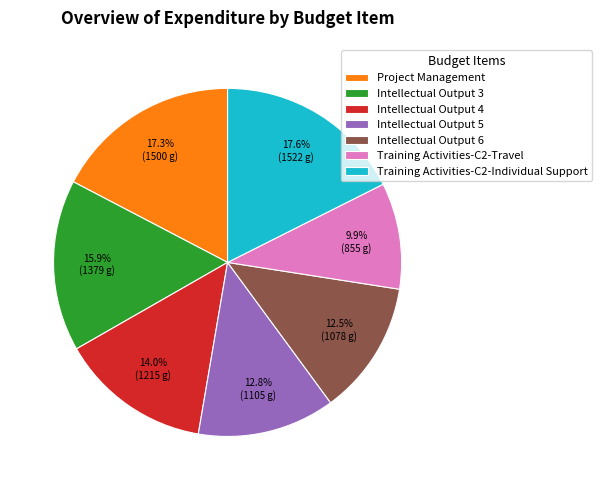

True or false: Project Management accounts for 17% of the total.

True